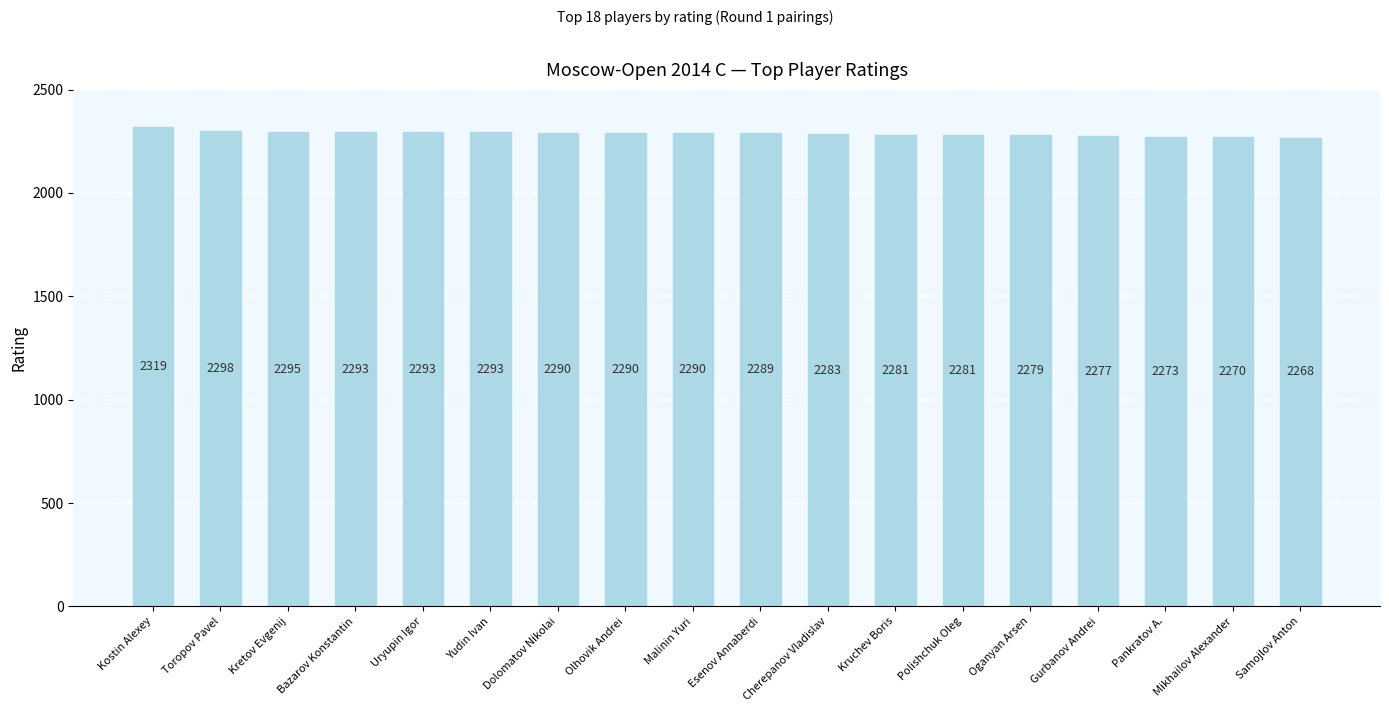

Does the chart contain any negative values?

No